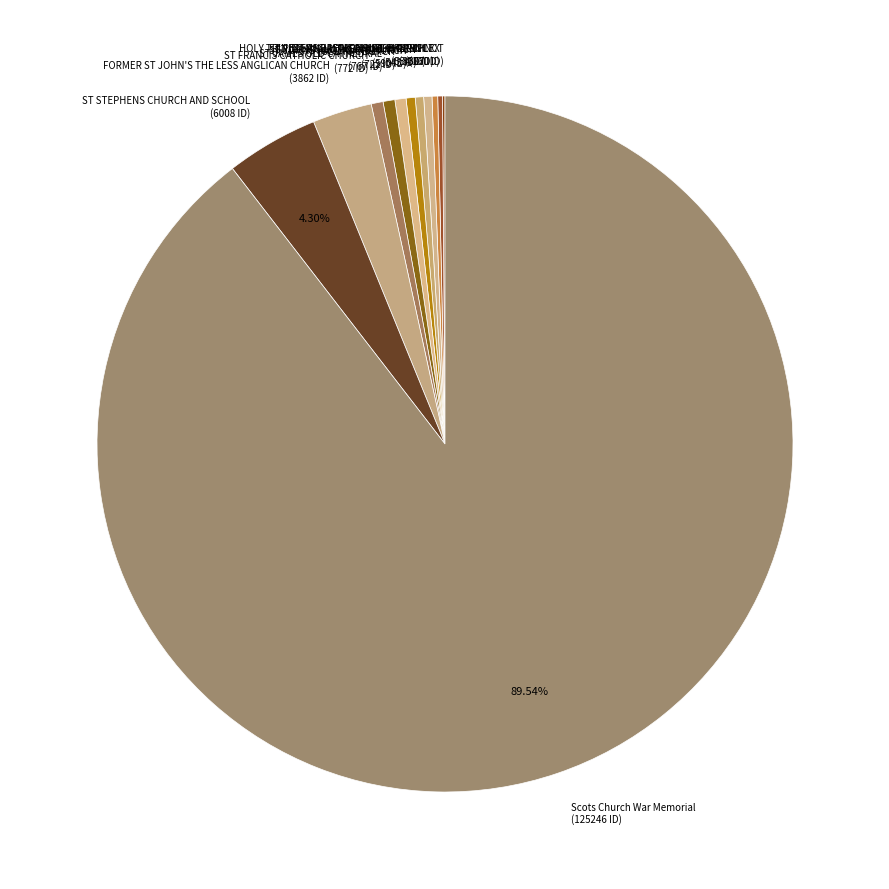

Is there a majority slice in this chart?

Yes